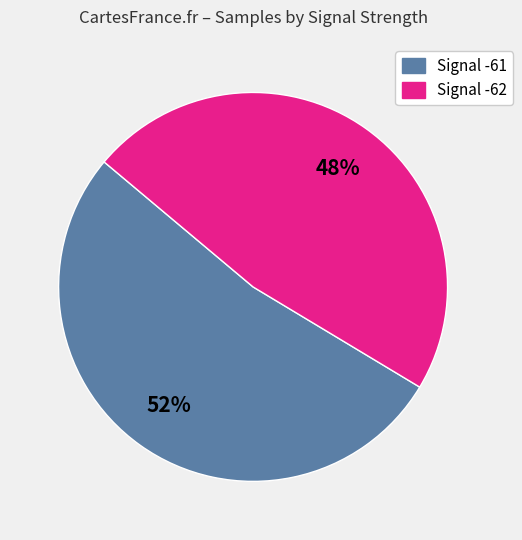

To the nearest percent, what portion does Signal -62 represent?

48%